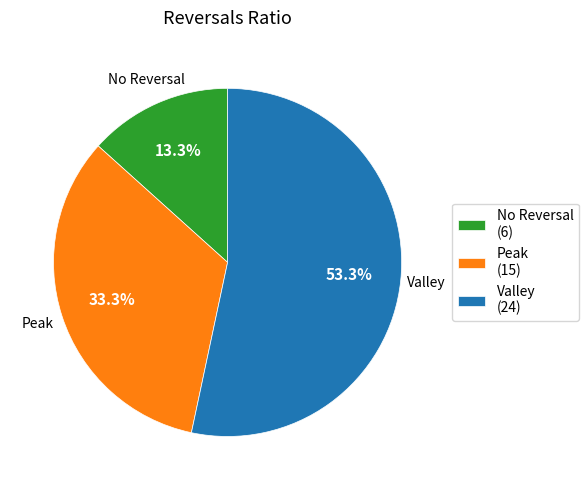

How many slices are in this pie chart?

3